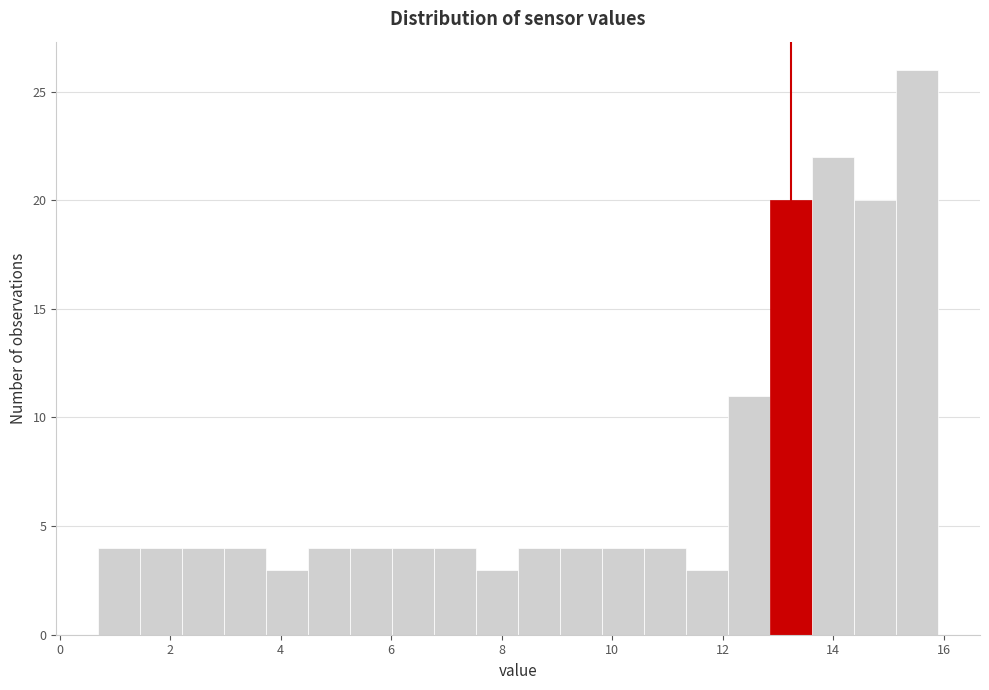

Around what value on the x-axis is the tallest bar? Give the approximate position of its centre, as read against the axis.

15.6